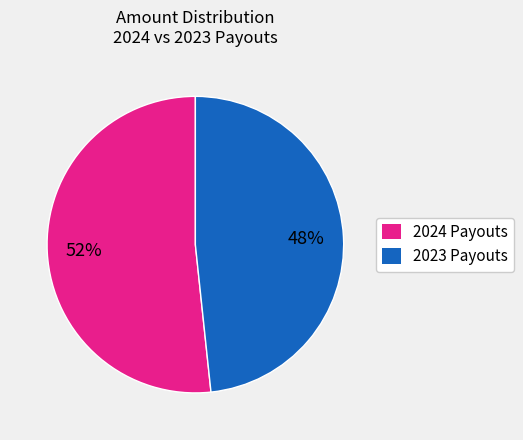

Is there a majority slice in this chart?

Yes